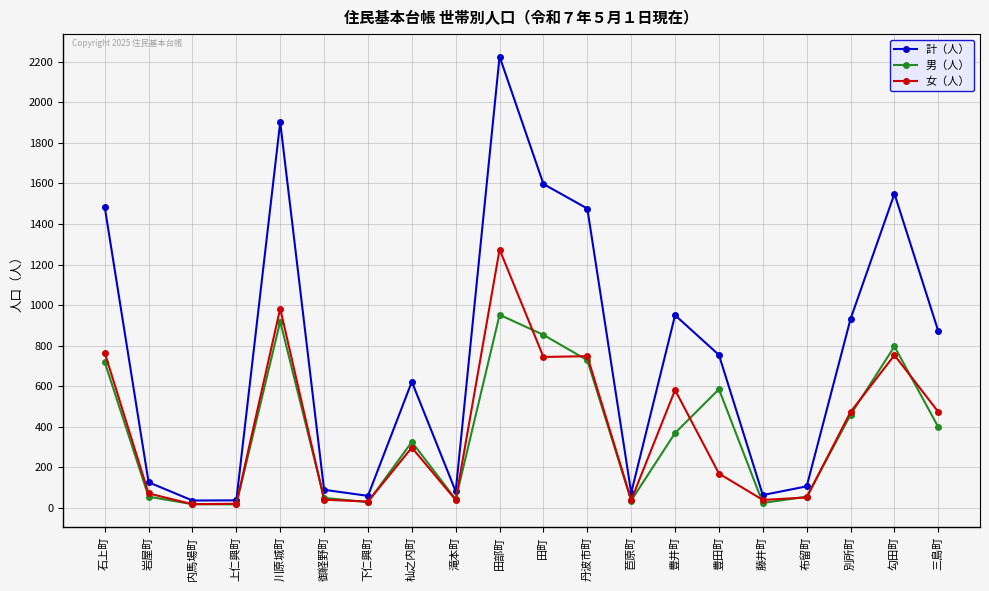

Which series changed the most between 滝本町 and 三島町?

計（人）